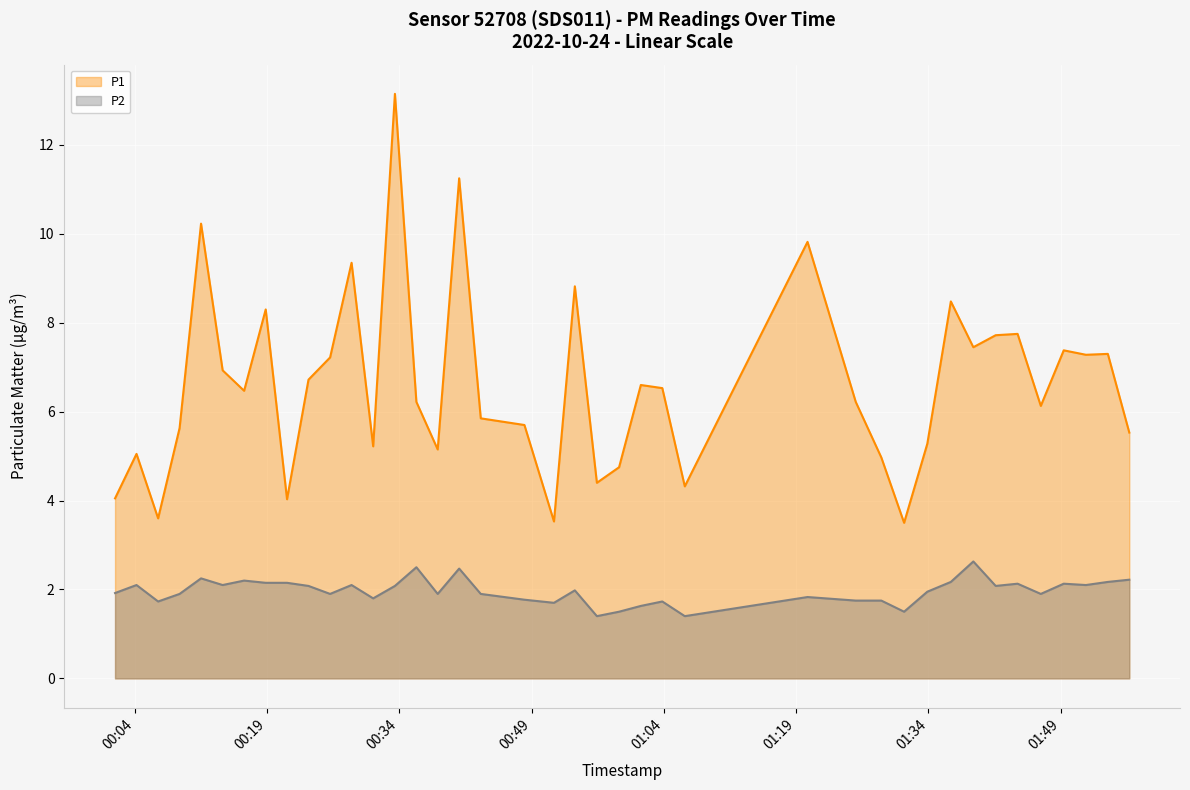

What is the maximum value shown in the chart?

13.2